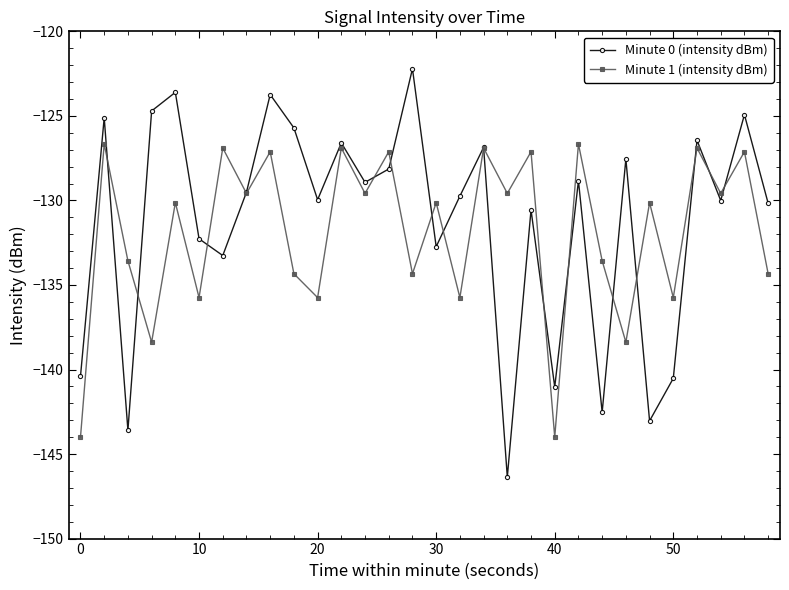

True or false: Minute 1 (intensity dBm) has more than 1 interior local peaks.

True